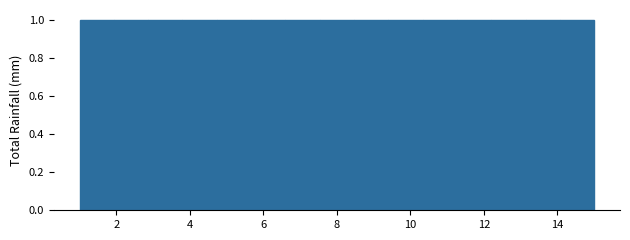

Reading left to right, transcribe this chart: for each bar, give the range it covers on the x-axis and its height. Neither the bar edges nor the heights are printed on the chart, so give them approximately, as read against the axes.

1.0 to 2.0: 1
2.0 to 2.8: 1
2.8 to 3.8: 1
3.8 to 4.8: 1
4.8 to 5.6: 1
5.6 to 6.6: 1
6.6 to 7.6: 1
7.6 to 8.4: 1
8.4 to 9.4: 1
9.4 to 10.4: 1
10.4 to 11.2: 1
11.2 to 12.2: 1
12.2 to 13.2: 1
13.2 to 14.0: 1
14.0 to 15.0: 1